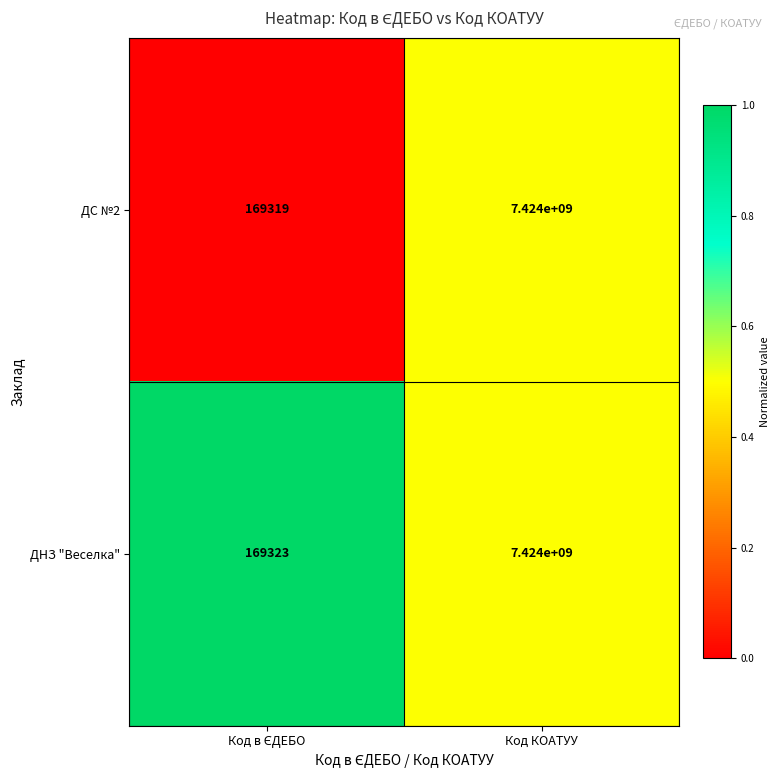

Which series has the largest range (max minus min)?

ДС №2